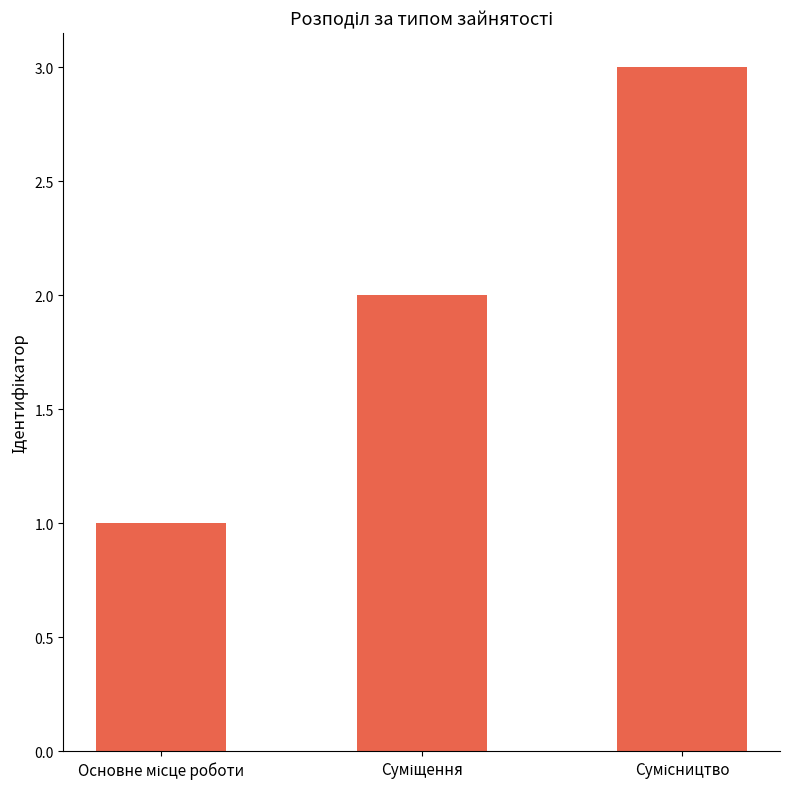

What is the maximum value shown in the chart?

3